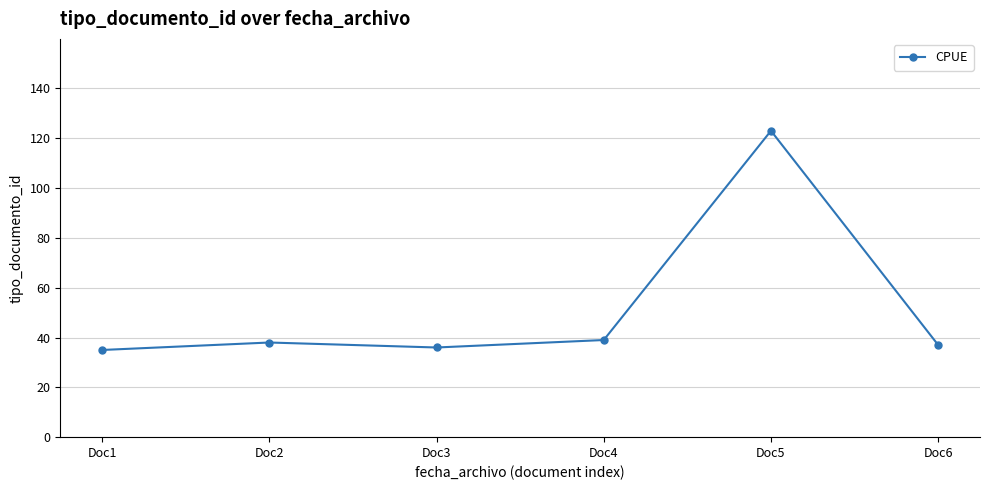

Reading left to right, extract all data points from this chart.

35	38	36	39	123	37